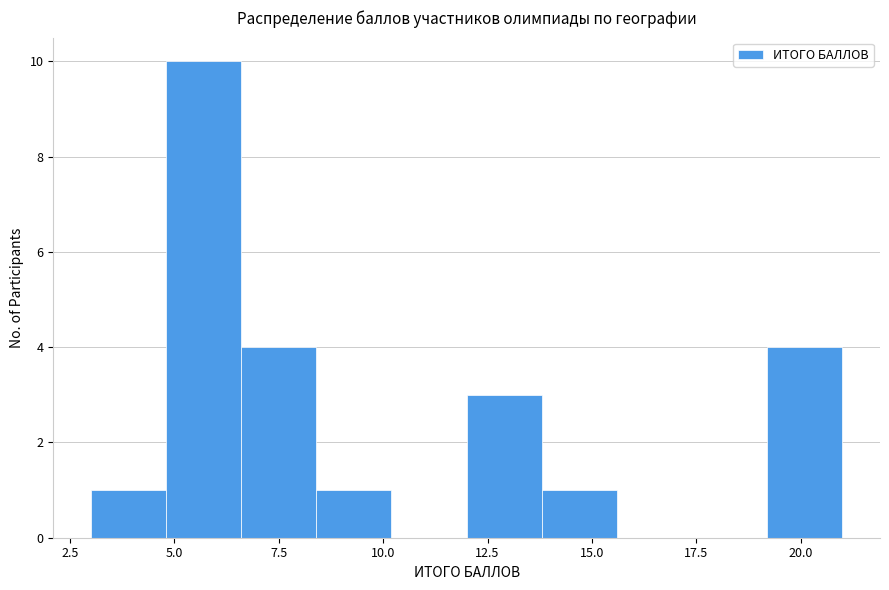

Around what value on the x-axis is the tallest bar? Give the approximate position of its centre, as read against the axis.

5.5